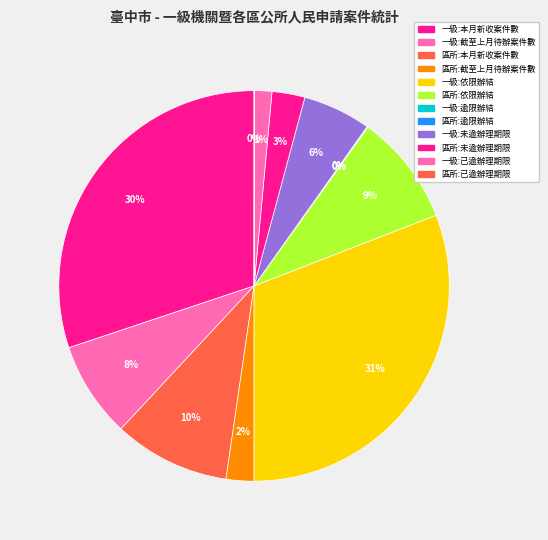

How many slices are in this pie chart?

12